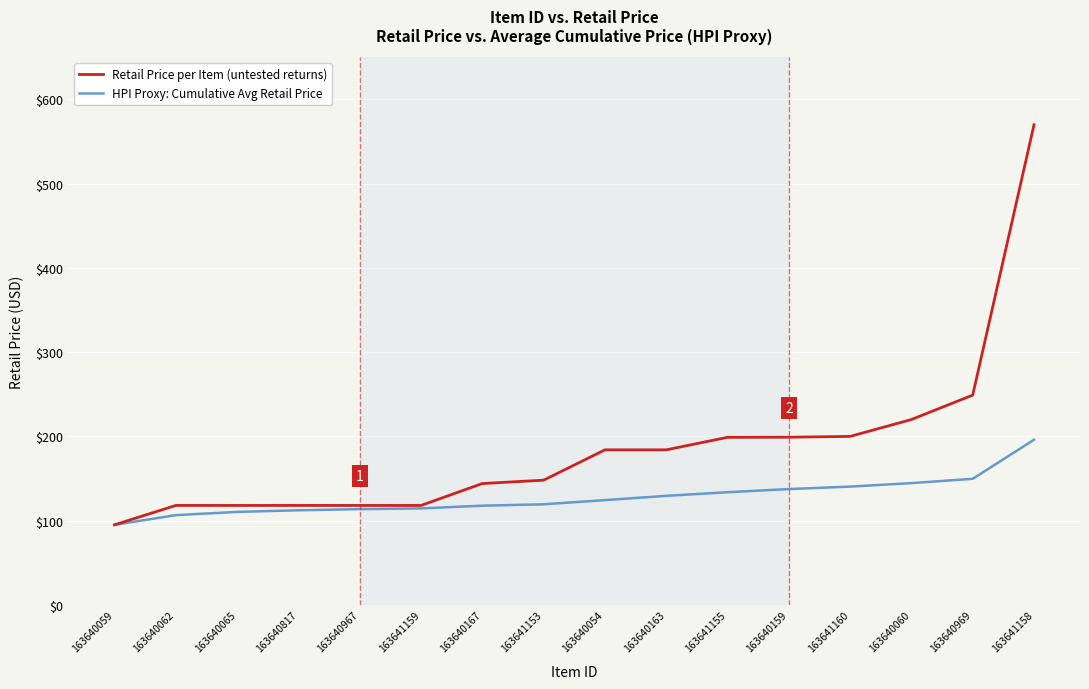

List the series in order of their overall mean, highest first.

Retail Price per Item (untested returns), HPI Proxy: Cumulative Avg Retail Price